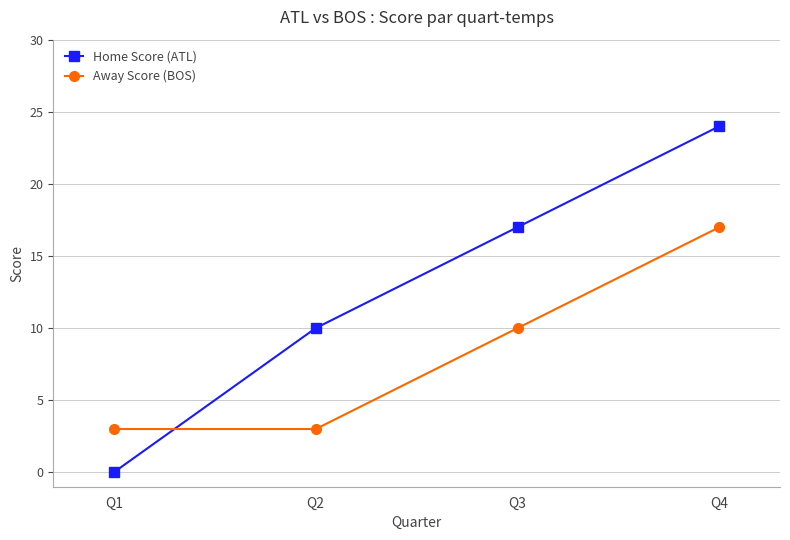

At how many categories does at least one series exceed 13?

2